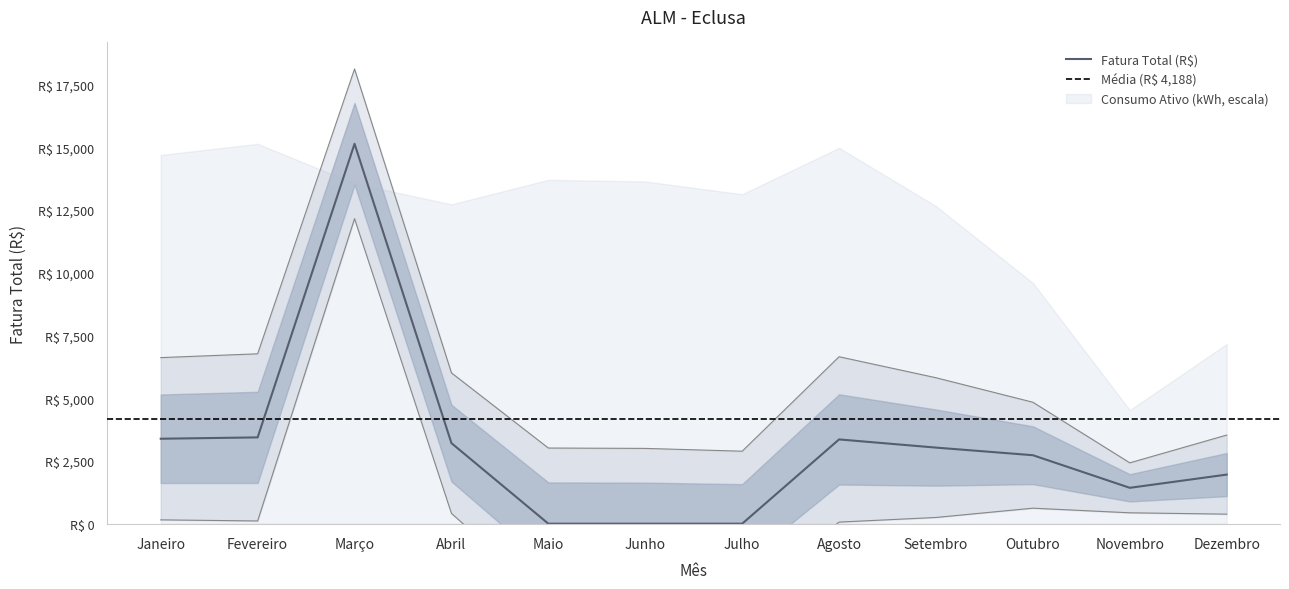

Is it true that the value at Março is 15141.7?

True